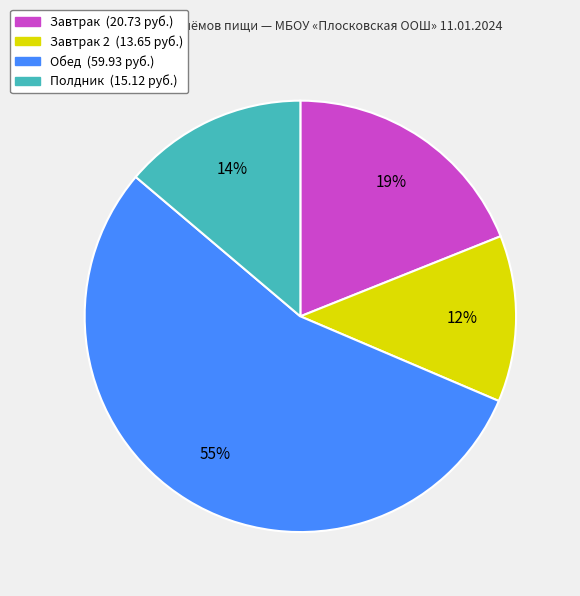

Is there a majority slice in this chart?

Yes